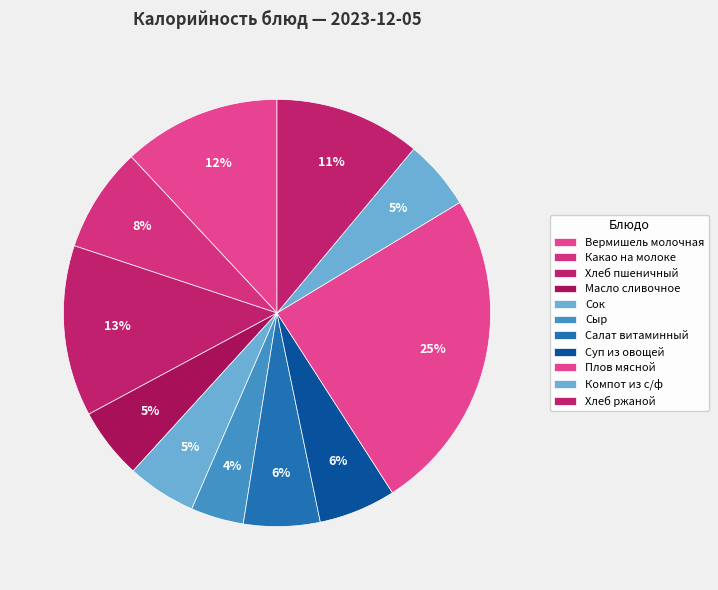

True or false: Салат витаминный accounts for 1% of the total.

False